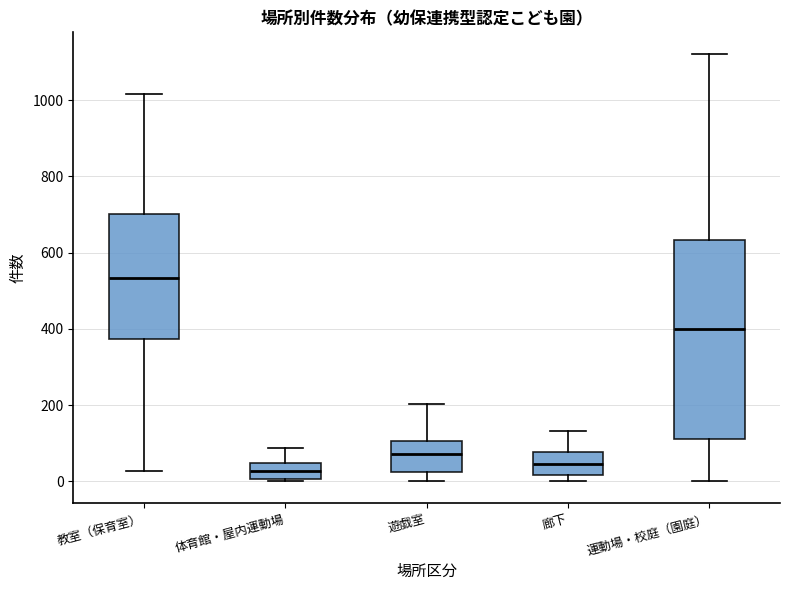

Reading left to right, read every box against the y-axis: the position of its median line, the range the box covers, and the ends of its whiskers. The values are not printed on the chart, so give them approximately, as read against the axis.

教室（保育室）: median 540, box 380 to 700, whiskers 20 to 1020
体育館・屋内運動場: median 20, box 0 to 40, whiskers 0 (just below the box's lower edge) to 80
遊戯室: median 80, box 20 to 100, whiskers 0 to 200
廊下: median 40, box 20 to 80, whiskers 0 to 140
運動場・校庭（園庭）: median 400, box 120 to 640, whiskers 0 to 1120